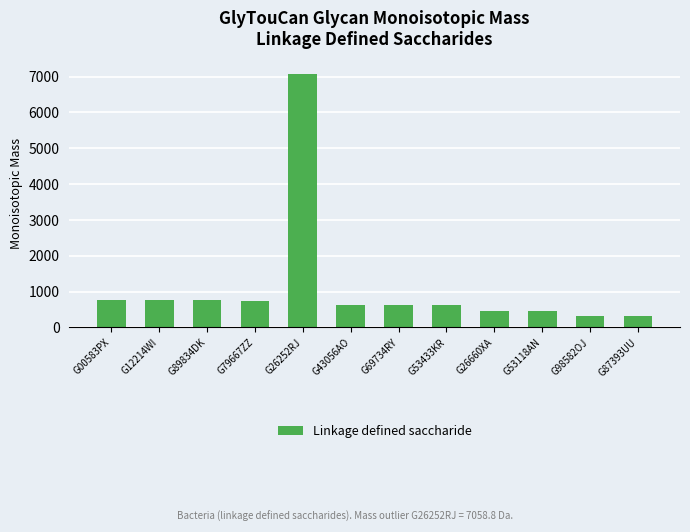

How many series are shown in this chart?

1